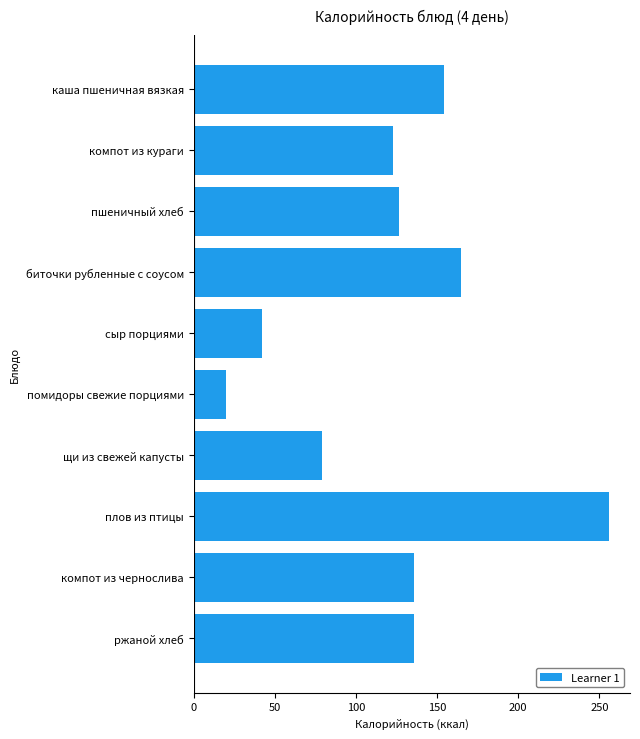

What is the difference between the maximum and minimum values?

236.0